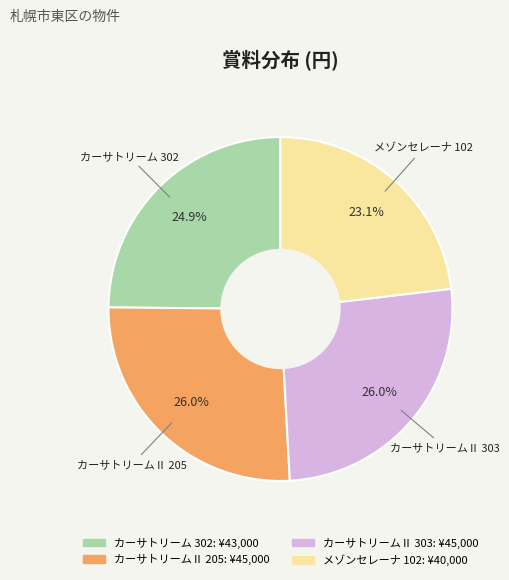

How many segments does this pie chart have?

4